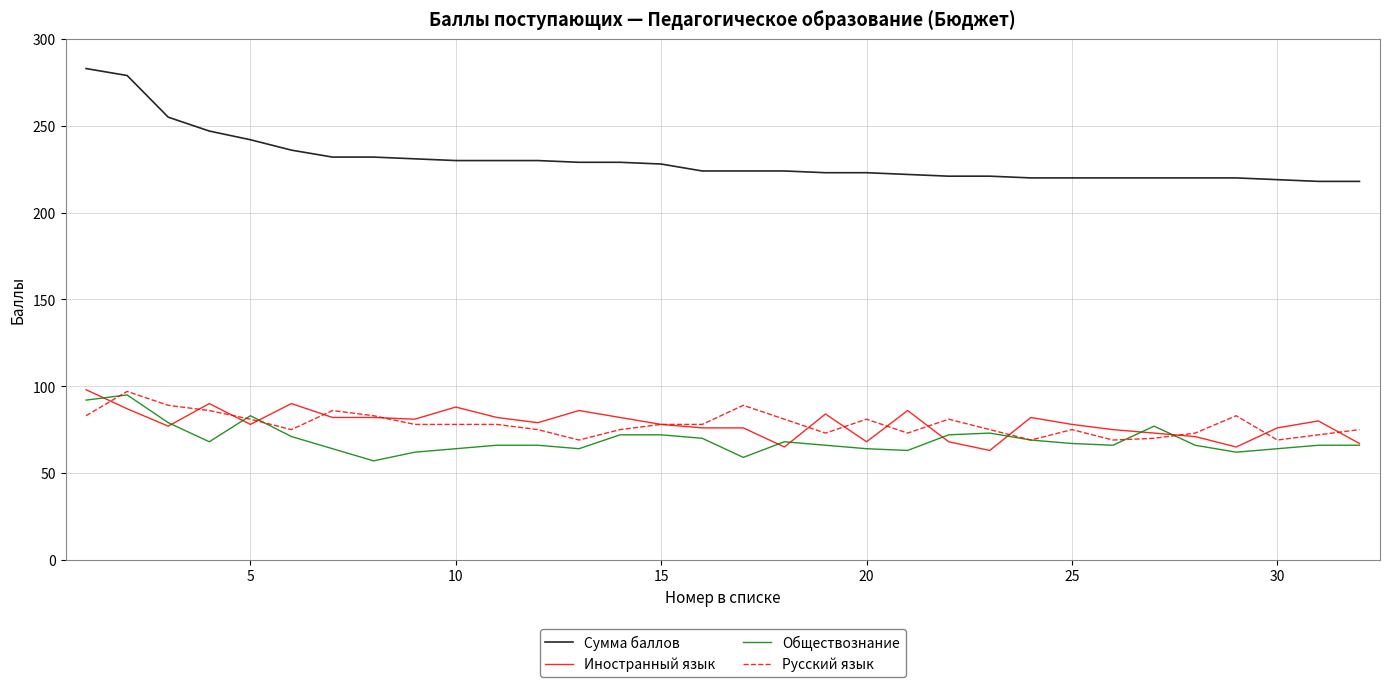

Which series has the widest spread of values?

Сумма баллов